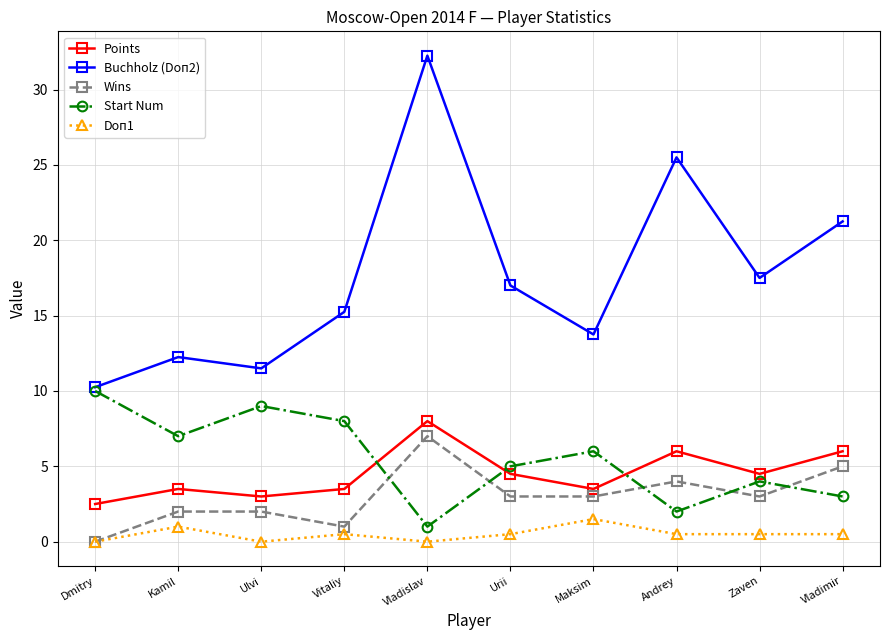

How many intersections are there between Start Num and Wins?

5